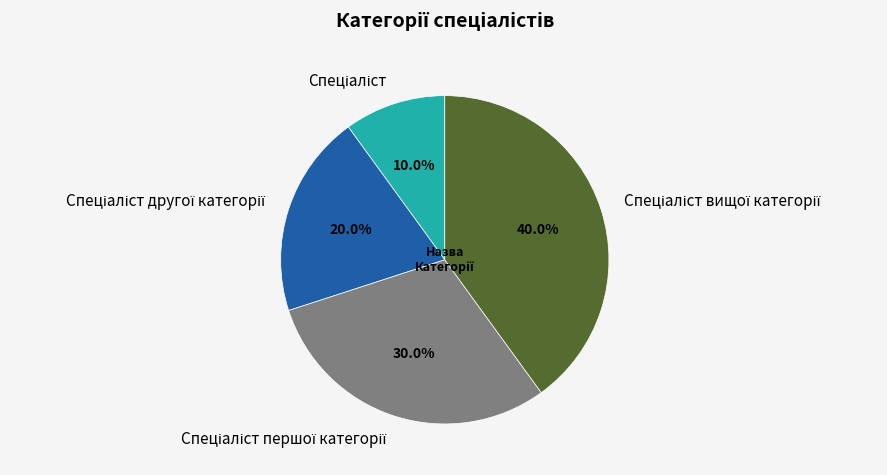

Is there any slice that represents more than half of the pie?

No